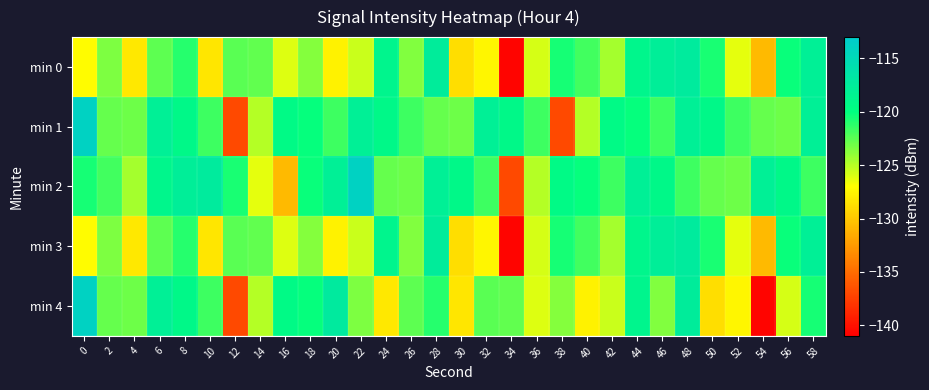

Reading left to right, what are all the values shown in this chart?

min 0: 0=-127.2	2=-123.5	4=-128.3	6=-122.5	8=-121.0	10=-128.4	12=-122.4	14=-122.7	16=-126.1	18=-123.7	20=-127.7	22=-125.5	24=-118.7	26=-123.5	28=-117.6	30=-128.8	32=-127.5	34=-140.7	36=-125.8	38=-120.6	40=-121.8	42=-124.6	44=-118.8	46=-117.8	48=-117.4	50=-120.8	52=-126.2	54=-130.8	56=-120.2	58=-117.9
min 1: 0=-113.9	2=-122.8	4=-123.0	6=-118.0	8=-119.1	10=-121.7	12=-136.9	14=-125.0	16=-119.4	18=-120.2	20=-121.7	22=-118.0	24=-119.1	26=-121.7	28=-122.8	30=-123.0	32=-118.0	34=-119.1	36=-121.7	38=-136.9	40=-125.0	42=-119.4	44=-120.2	46=-121.7	48=-118.0	50=-119.1	52=-121.7	54=-122.8	56=-123.0	58=-118.0
min 2: 0=-120.6	2=-121.8	4=-124.6	6=-118.8	8=-117.8	10=-117.4	12=-120.8	14=-126.2	16=-130.8	18=-120.2	20=-117.9	22=-113.9	24=-122.8	26=-123.0	28=-118.0	30=-119.1	32=-121.7	34=-136.9	36=-125.0	38=-119.4	40=-120.2	42=-121.7	44=-118.0	46=-119.1	48=-121.7	50=-122.8	52=-123.0	54=-118.0	56=-119.1	58=-121.7
min 3: 0=-127.2	2=-123.5	4=-128.3	6=-122.5	8=-121.0	10=-128.4	12=-122.4	14=-122.7	16=-126.1	18=-123.7	20=-127.7	22=-125.5	24=-118.7	26=-123.5	28=-117.6	30=-128.8	32=-127.5	34=-140.7	36=-125.8	38=-120.6	40=-121.8	42=-124.6	44=-118.8	46=-117.8	48=-117.4	50=-120.8	52=-126.2	54=-130.8	56=-120.2	58=-117.9
min 4: 0=-113.9	2=-122.8	4=-123.0	6=-118.0	8=-119.1	10=-121.7	12=-136.9	14=-125.0	16=-119.4	18=-120.2	20=-117.2	22=-123.5	24=-128.3	26=-122.5	28=-121.0	30=-128.4	32=-122.4	34=-122.7	36=-126.1	38=-123.7	40=-127.7	42=-125.5	44=-118.7	46=-123.5	48=-117.6	50=-128.8	52=-127.5	54=-140.7	56=-125.8	58=-120.6